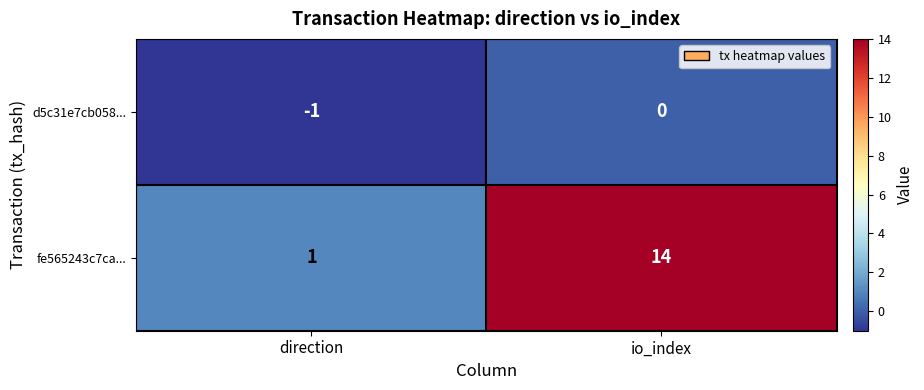

Reading left to right, extract all data points from this chart.

d5c31e7cb058...: direction=-1	io_index=0
fe565243c7ca...: direction=1	io_index=14